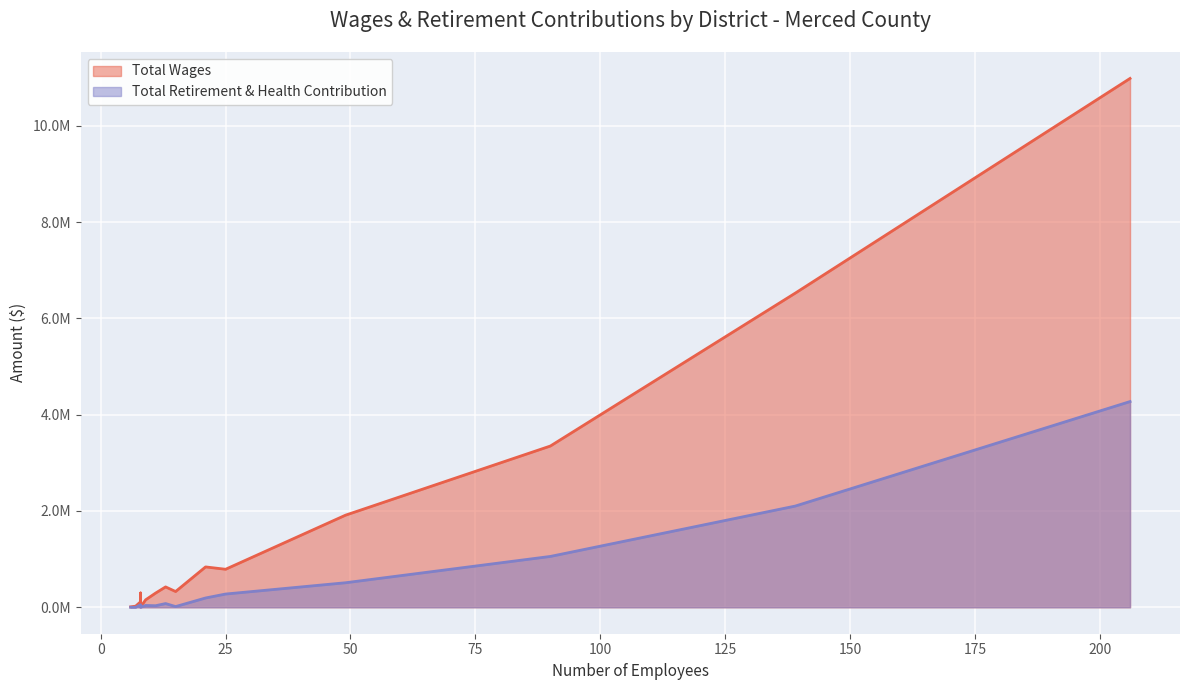

True or false: Total Retirement & Health Contribution and Total Wages cross at least once.

False